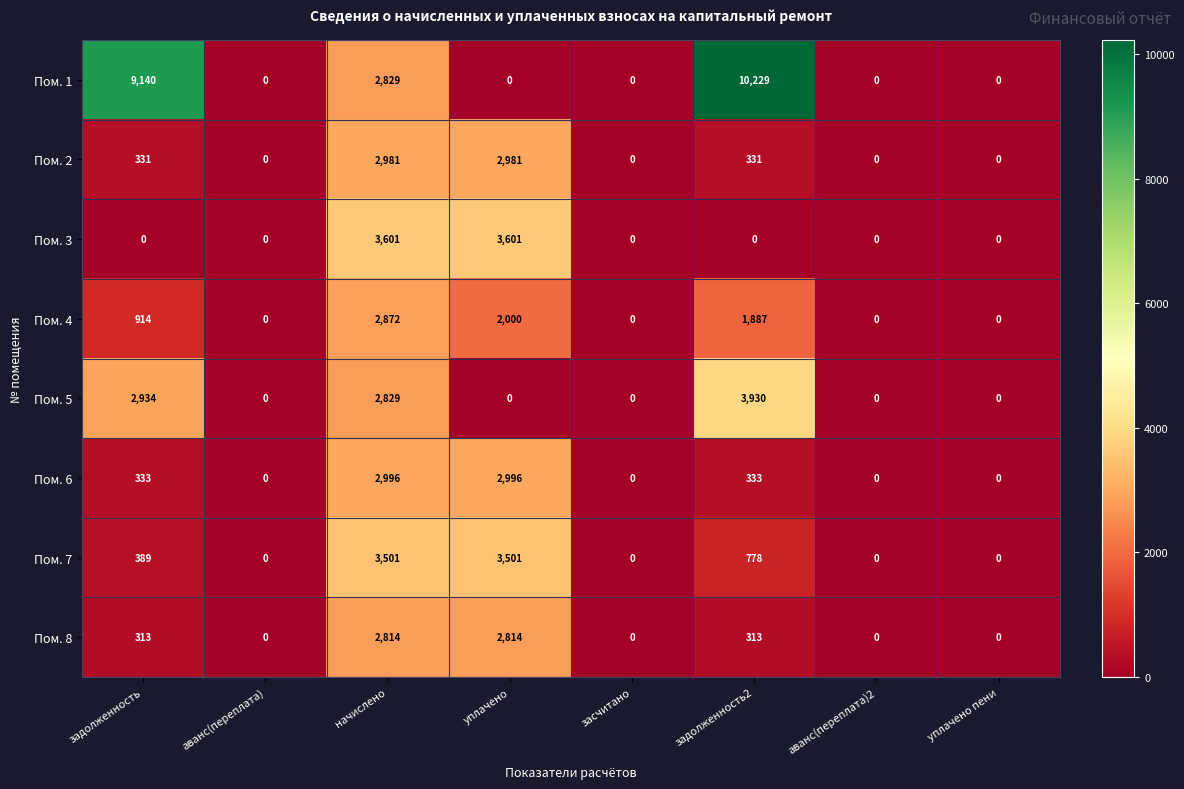

How many data points does each series have?

8